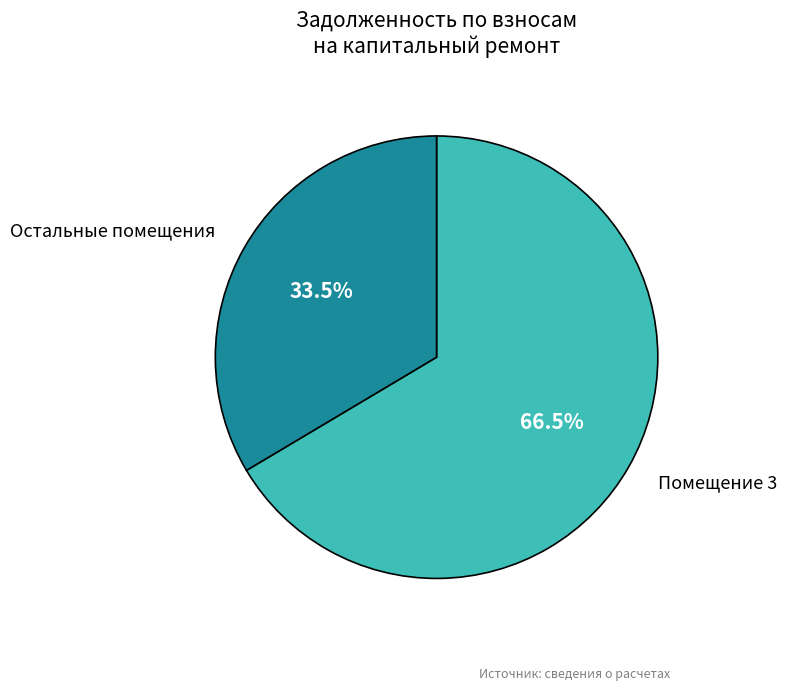

Rank the categories by value from highest to lowest.

Помещение 3, Остальные помещения